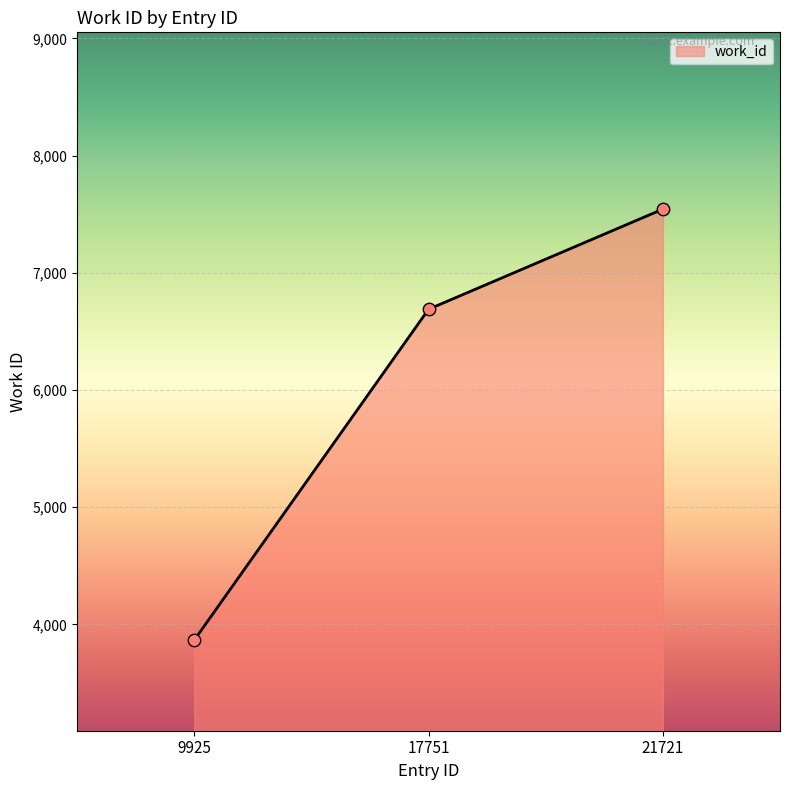

What is the change in value from 17751 to 21721?

+854